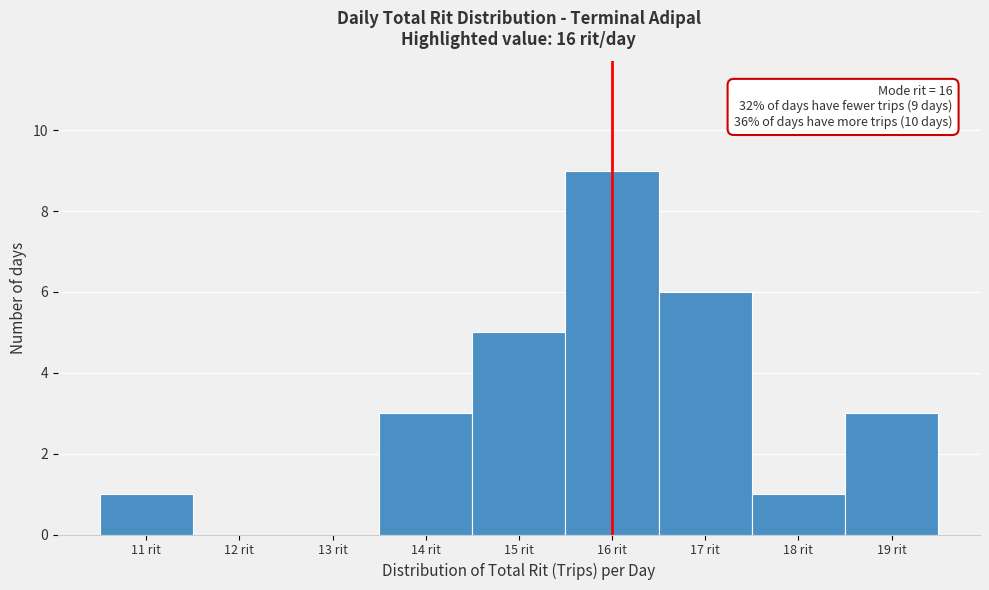

Over which range of the x-axis is the bar tallest?

15.5 to 16.5